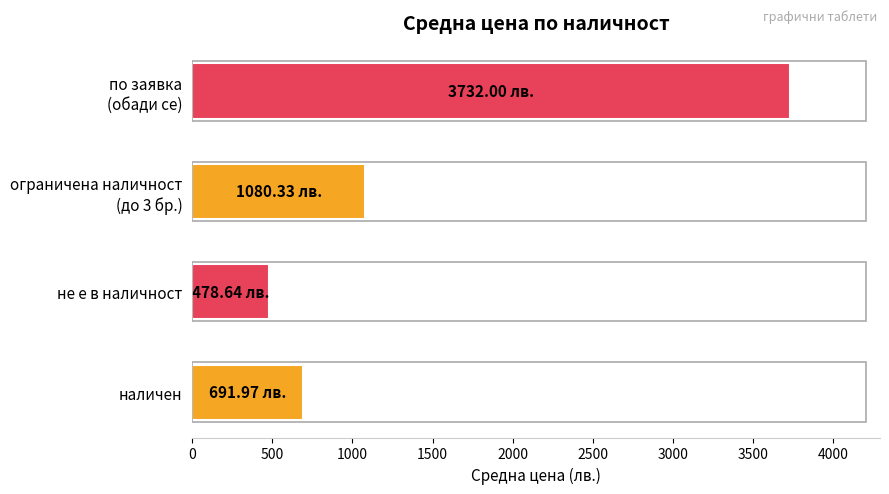

Does the chart contain any negative values?

No